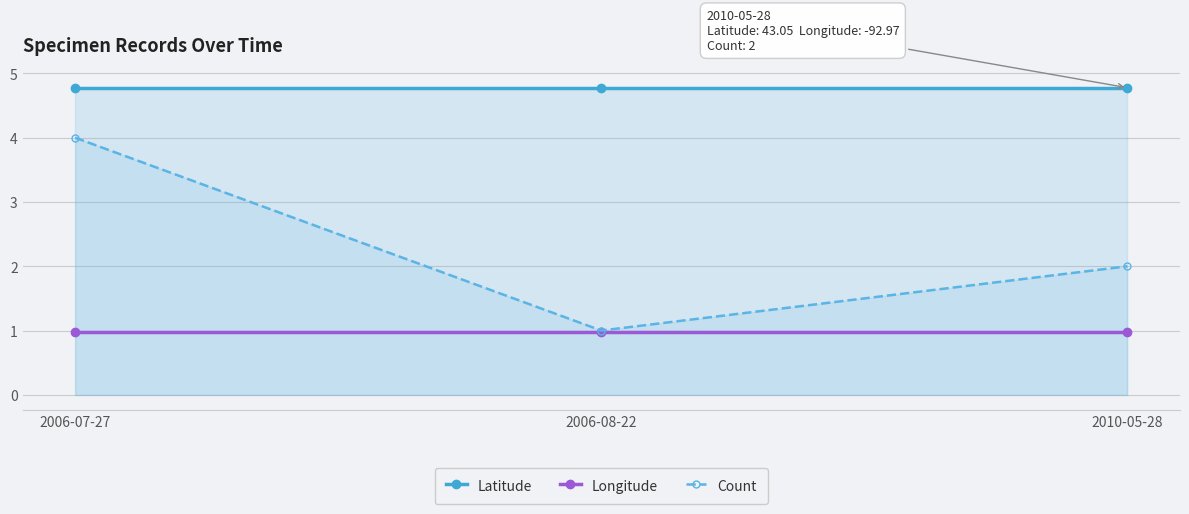

Reading left to right, extract all data points from this chart.

Latitude: 2006-07-27=4.8	2006-08-22=4.8	2010-05-28=4.8
Longitude: 2006-07-27=1.0	2006-08-22=1.0	2010-05-28=1.0
Count: 2006-07-27=4.0	2006-08-22=1.0	2010-05-28=2.0